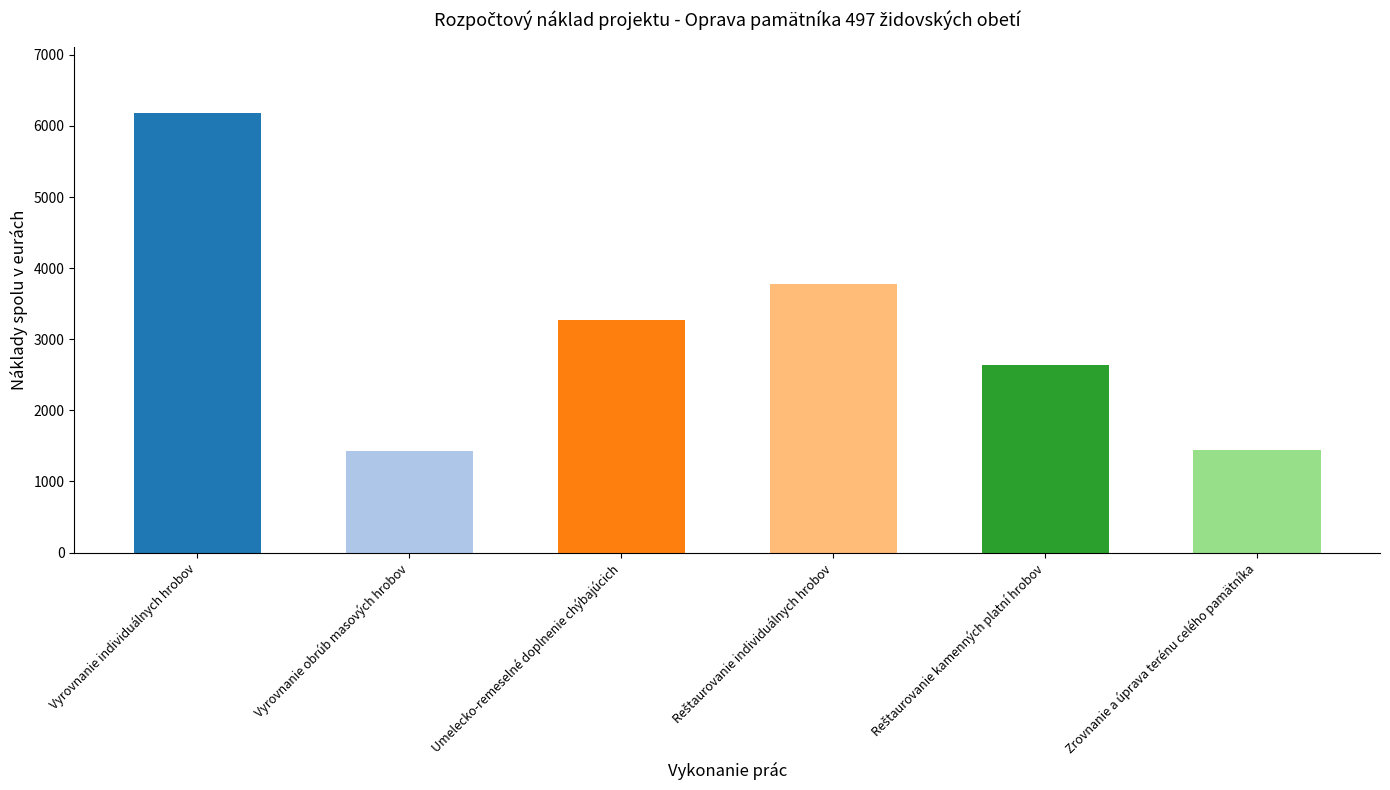

How many distinct data groups are displayed?

1